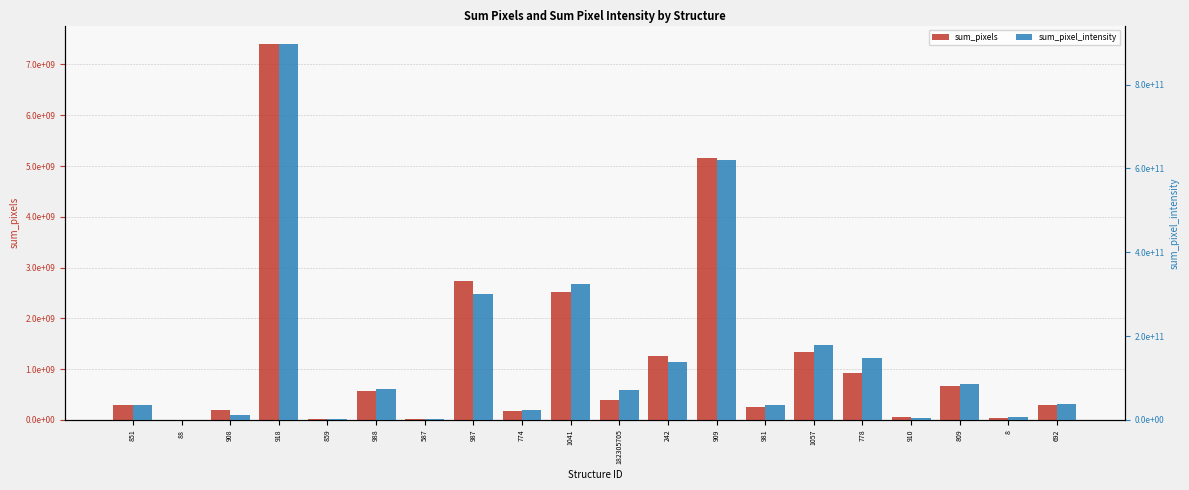

Reading left to right, transcribe all the data shown in this chart.

sum_pixels: 851=289858000.0	88=26843.5	908=184392000.0	918=7397180000.0	859=11979000.0	988=566278000.0	587=13647600.0	987=2726110000.0	774=173773000.0	1041=2510160000.0	182305705=386325000.0	242=1267290000.0	909=5163330000.0	981=245295000.0	1057=1333360000.0	778=928130000.0	910=46476000.0	809=674500000.0	8=35746400.0	692=297112000.0
sum_pixel_intensity: 851=35028200000.0	88=4084340.0	908=12174400000.0	918=896107000000.0	859=1043890000.0	988=74690900000.0	587=1328170000.0	987=299270000000.0	774=23747000000.0	1041=323908000000.0	182305705=70520200000.0	242=137356000000.0	909=619902000000.0	981=35722300000.0	1057=177823000000.0	778=146981000000.0	910=5296270000.0	809=85029000000.0	8=7070940000.0	692=38704100000.0